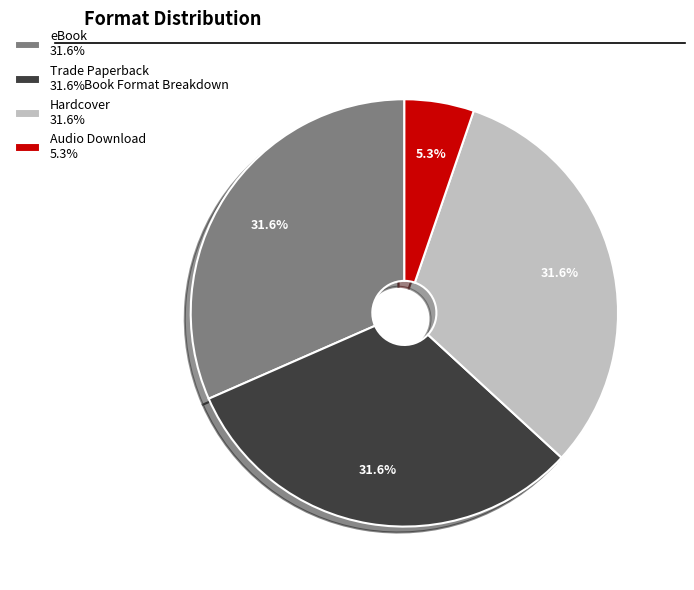

Which has a higher value, Audio Download 5.3% or Hardcover 31.6%?

Hardcover 31.6%